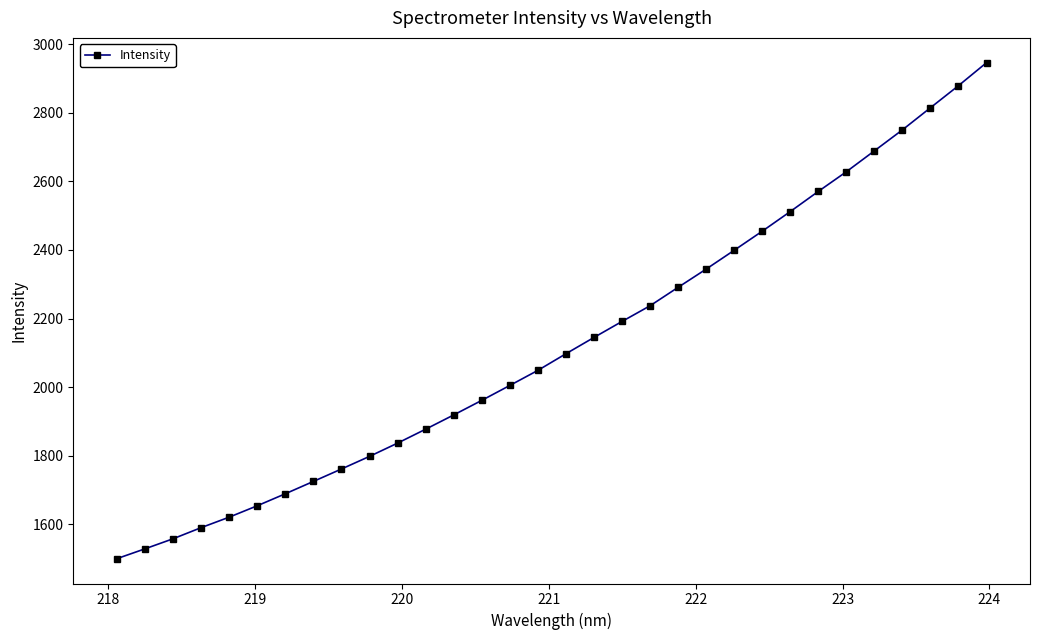

What is the value of the 17th point from the left?

2097.2